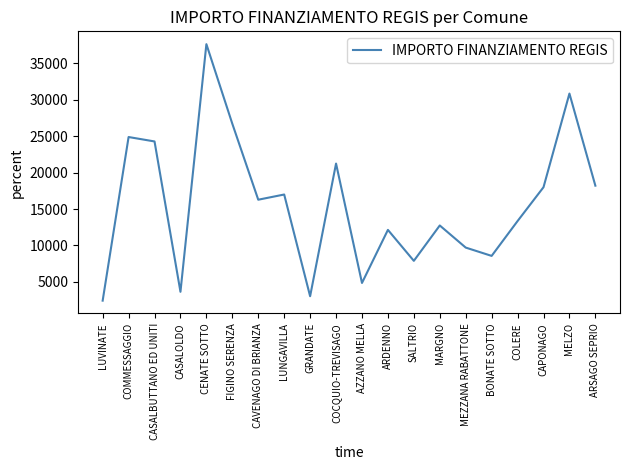

What is the smallest value displayed?

2428